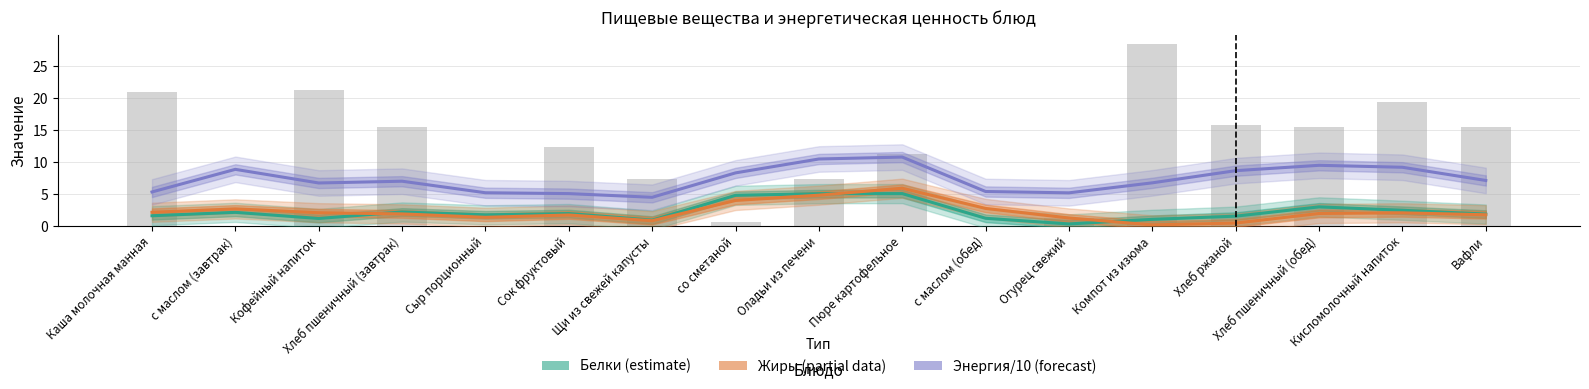

Read the Белки (estimate) value at Щи из свежей капусты.

0.9